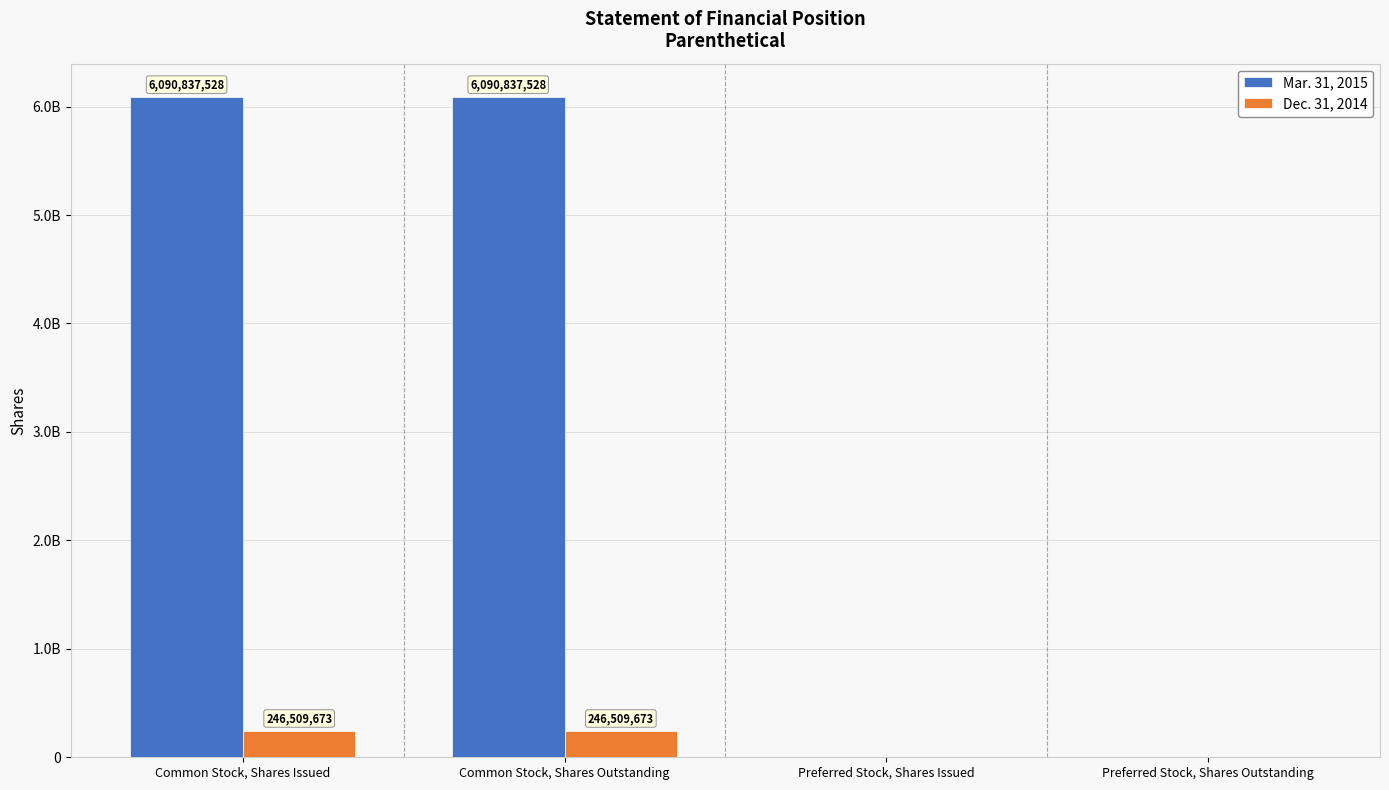

What is the difference between the maximum and minimum values in the Mar. 31, 2015 series?

6090837528